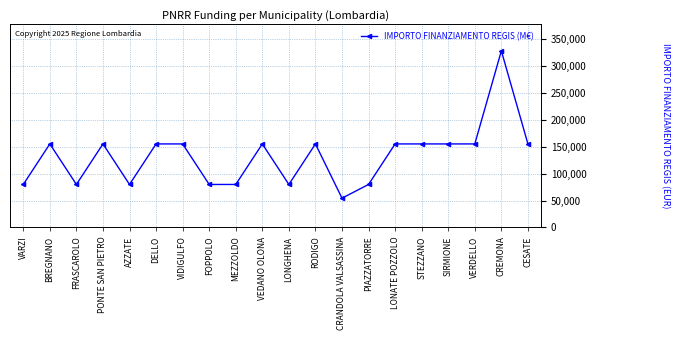

How many lines are shown in the chart?

1